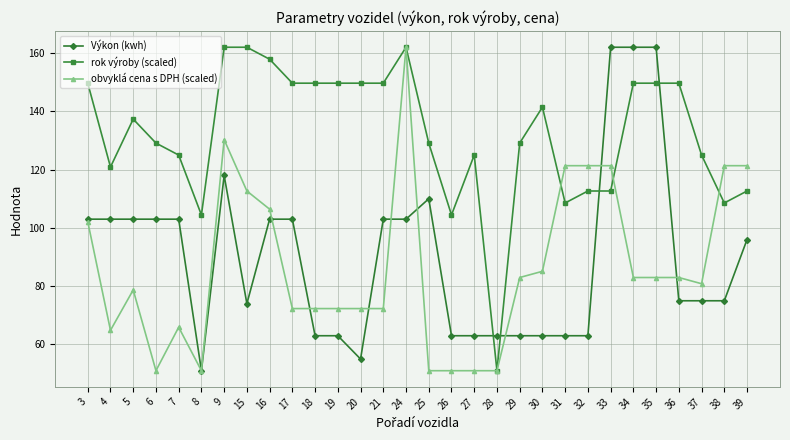

What is the approximate value of obvyklá cena s DPH (scaled) at 5?

78.7